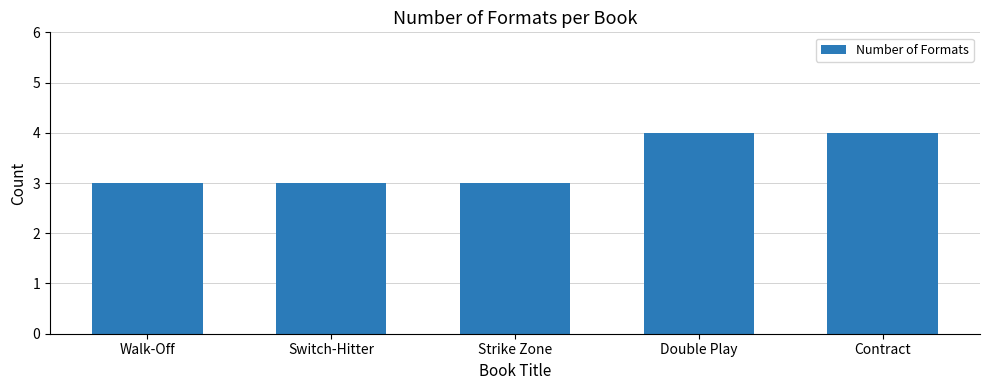

How many distinct data groups are displayed?

1